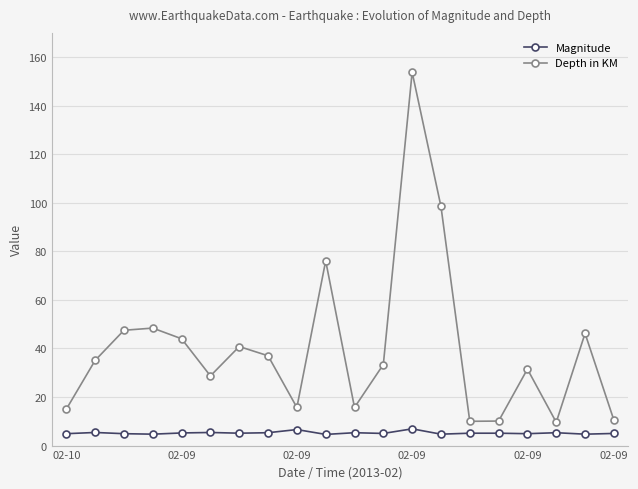

Count the number of data series in this chart.

2